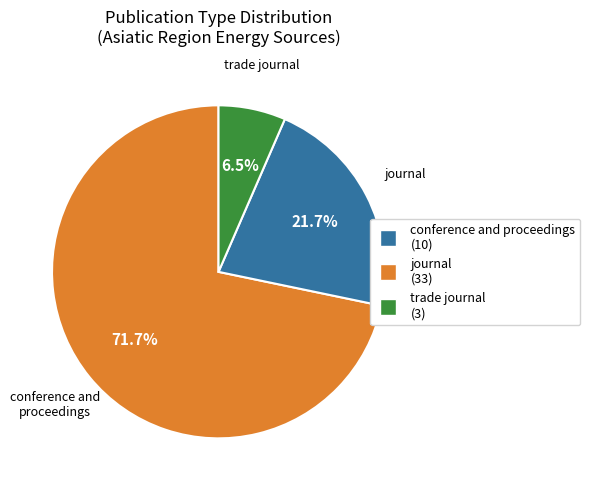

To the nearest percent, what percentage of the pie is conference and proceedings?

72%